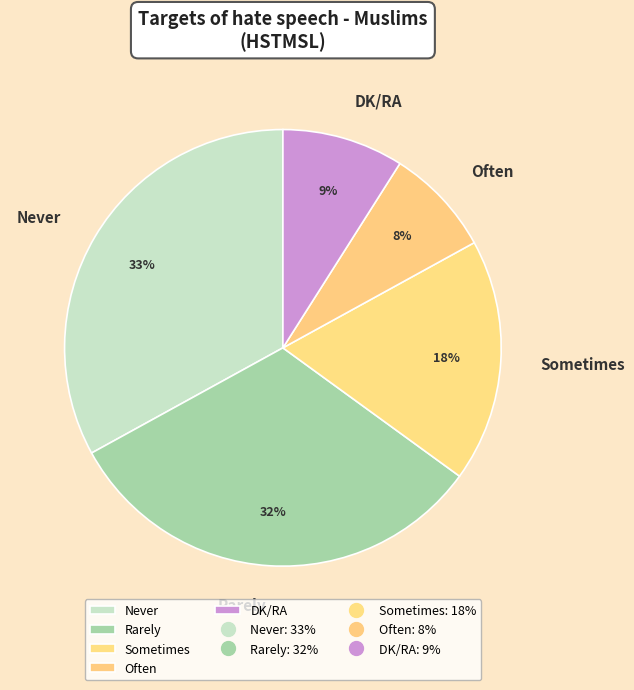

Which has a higher value, Sometimes or Never?

Never